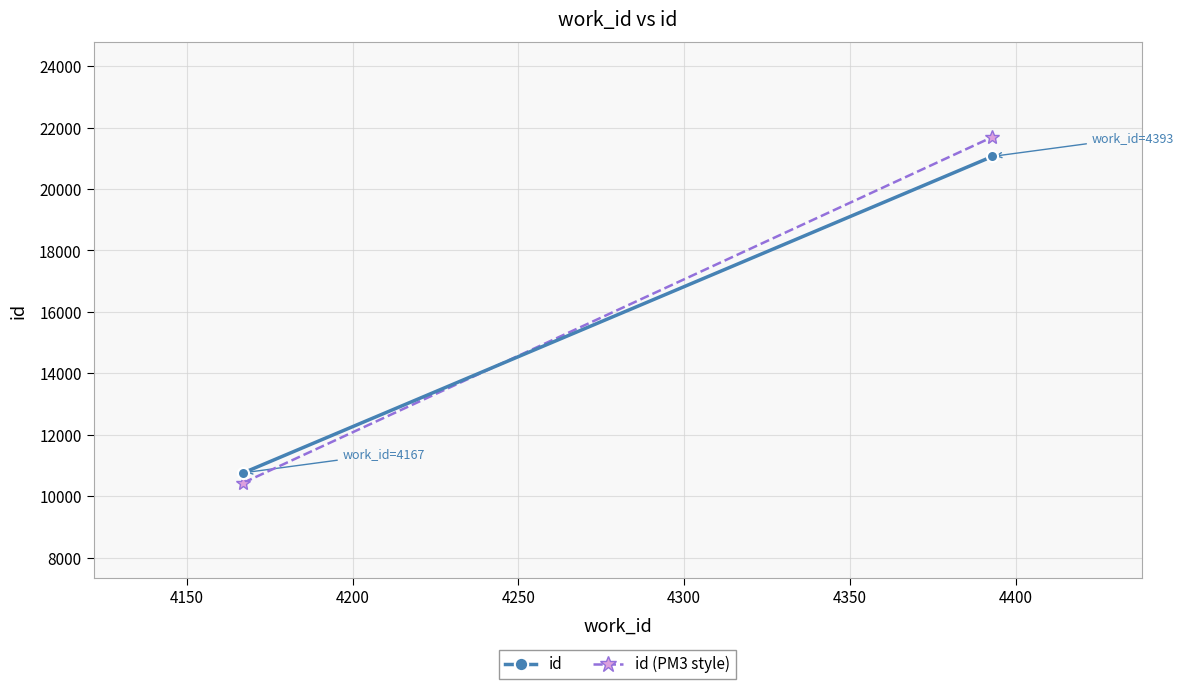

Is the value of id at 4150 greater than the value of id (PM3 style) at 4150?

No